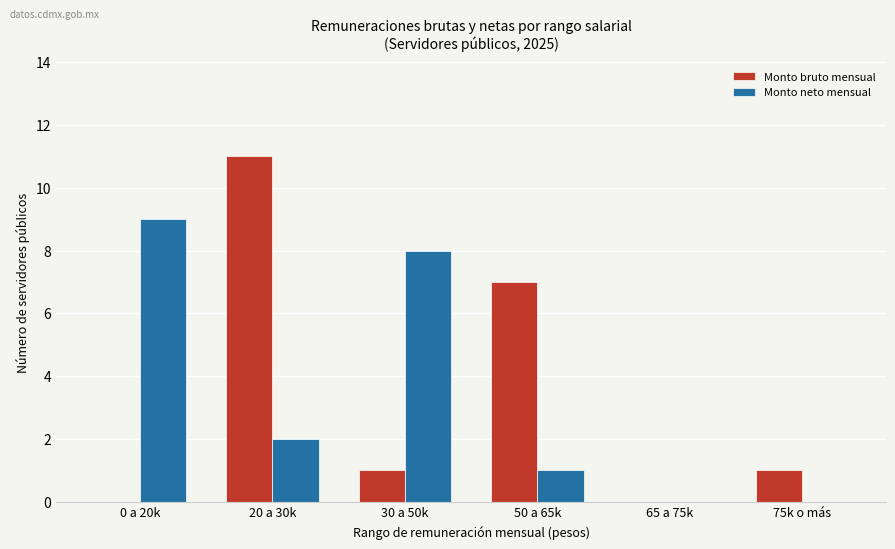

Are the bars grouped side by side (vs. stacked)?

Yes